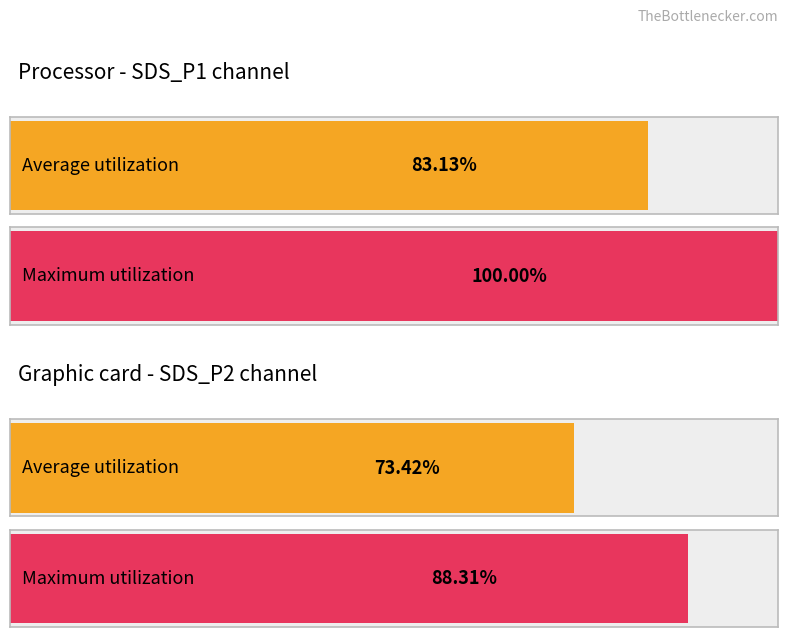

Which series has the widest spread of values?

Maximum utilization